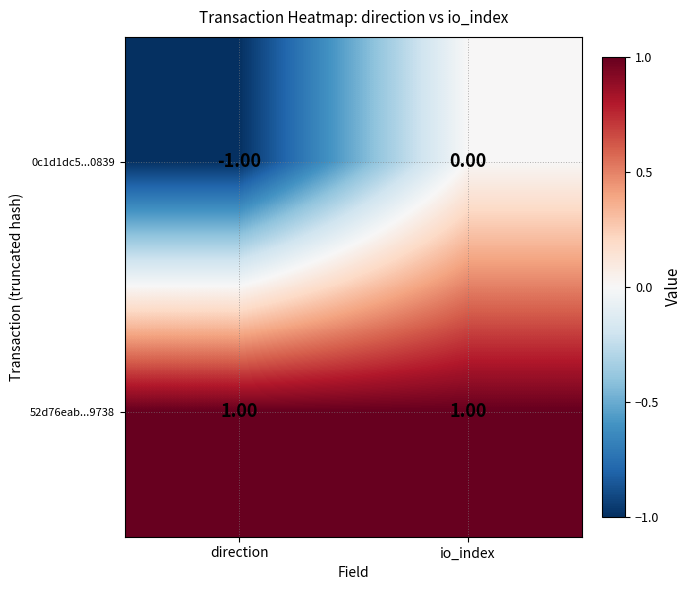

What is the difference between the highest and lowest values at io_index?

1